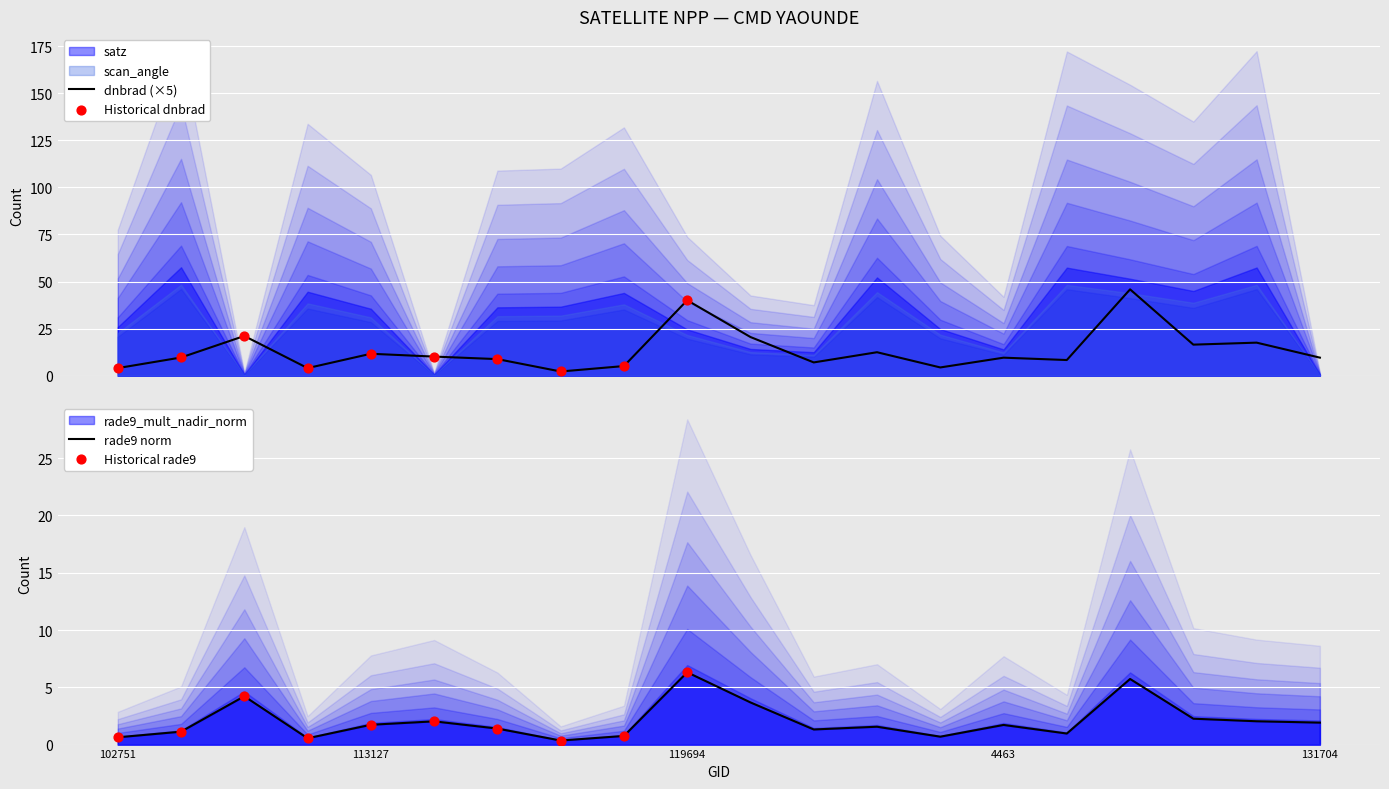

At how many categories does at least one series exceed 45?

1